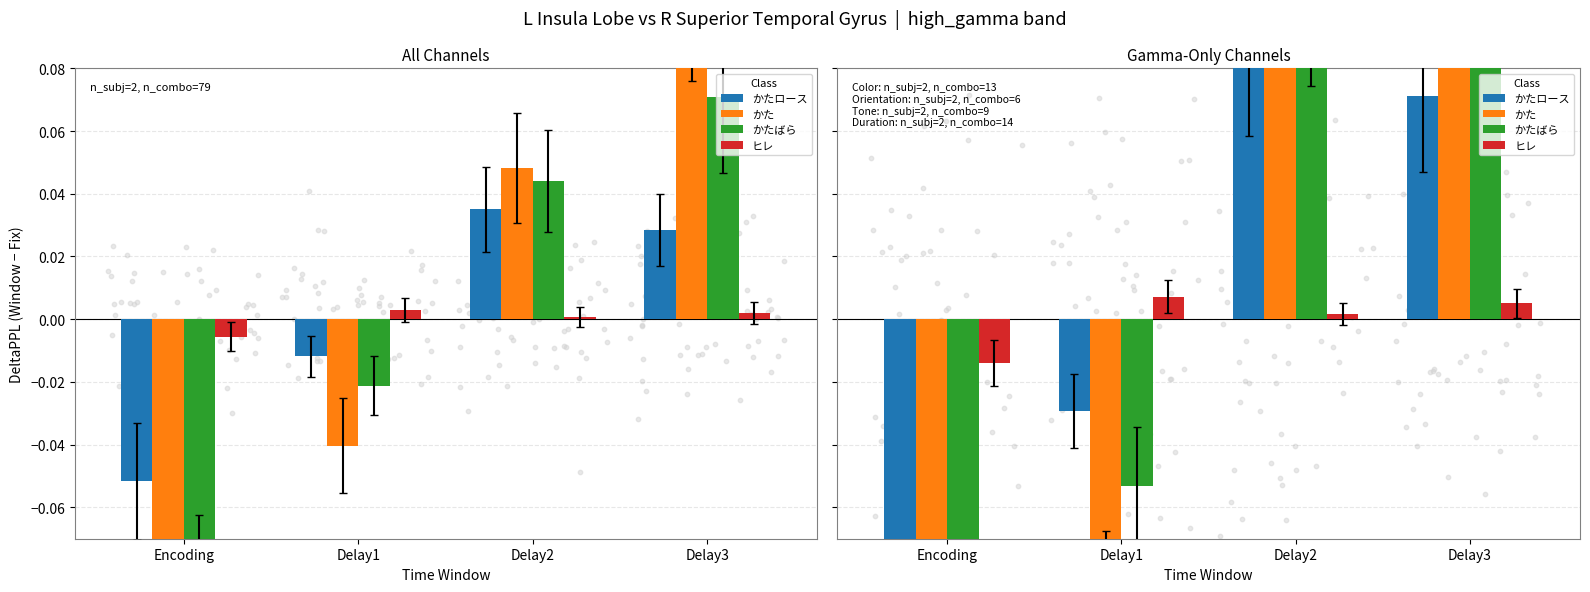

Which series has the widest spread of Y values?

かた